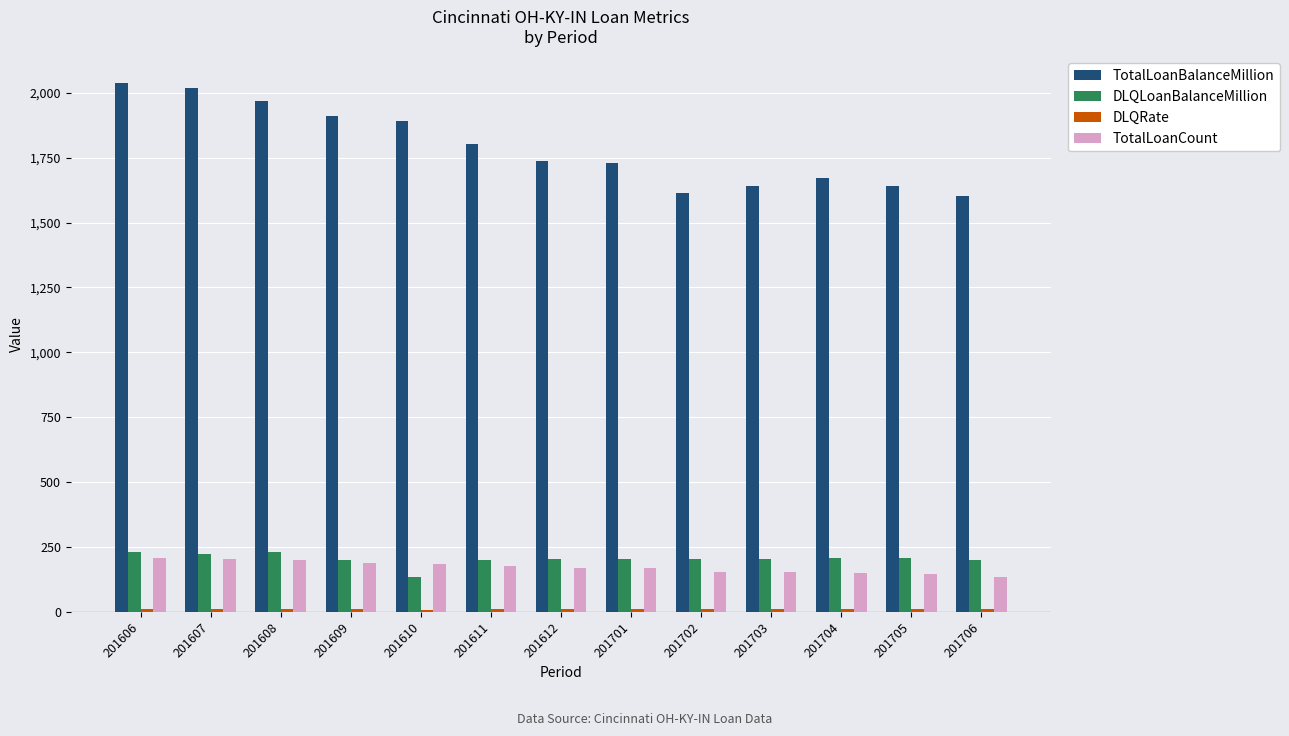

Count the number of categories in the chart.

13